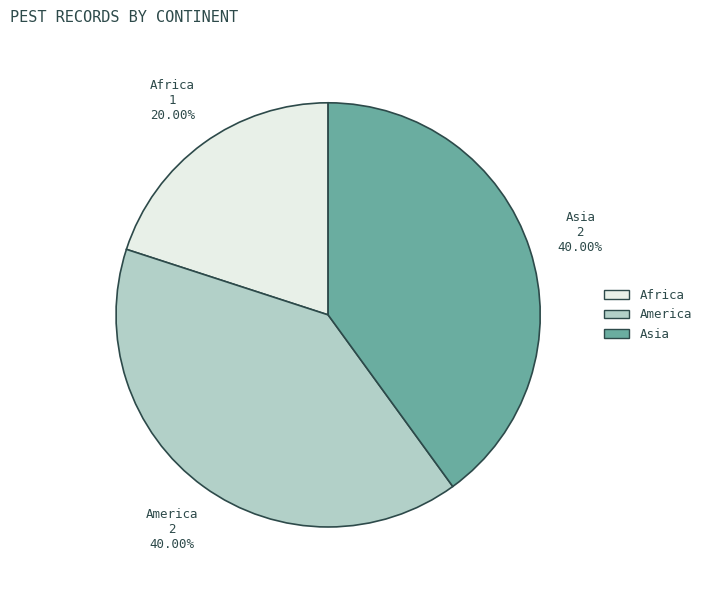

Is there a majority slice in this chart?

No